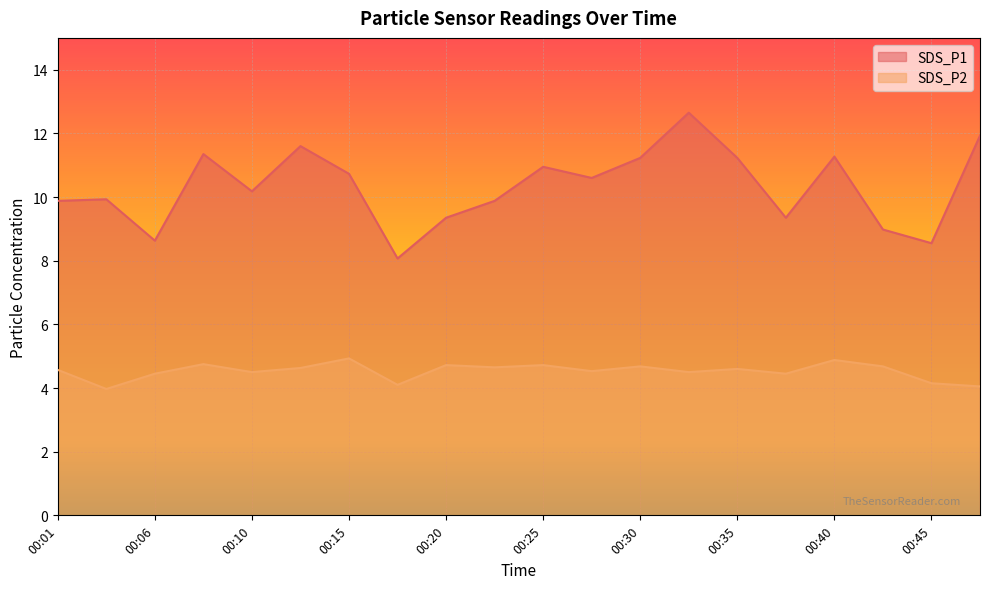

What is the approximate value of SDS_P1 at 00:28?

10.6